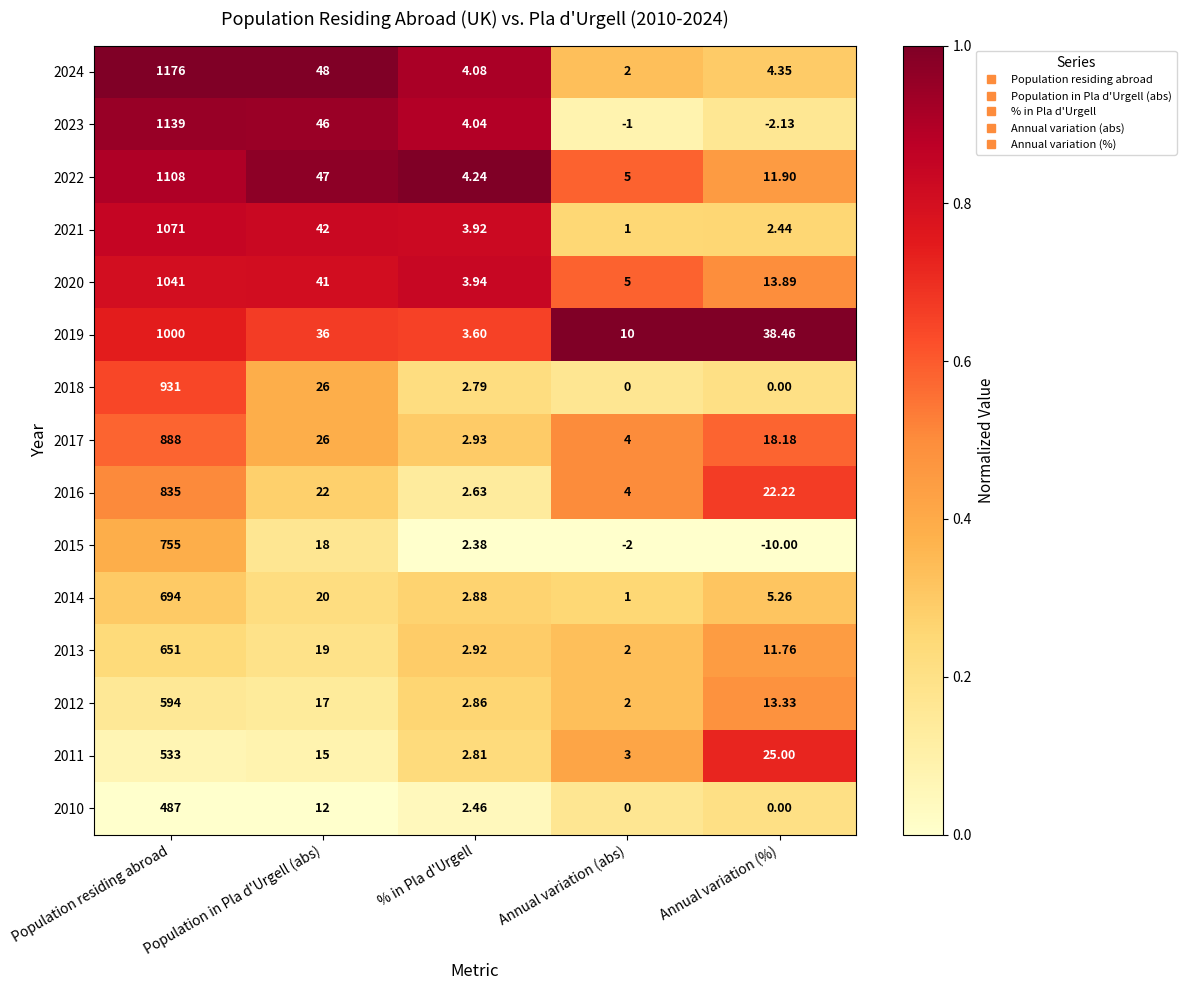

Which series has the largest total across all categories?

2024